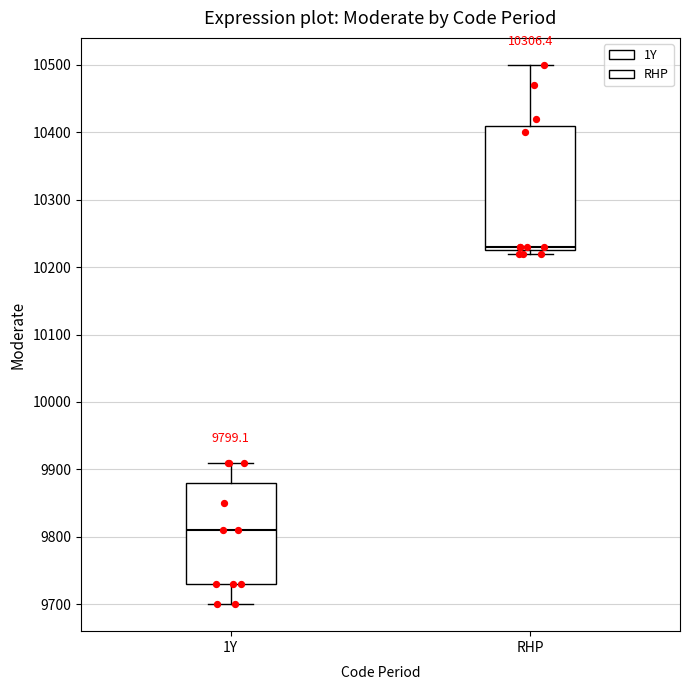

Which box has the lowest median line?

1Y